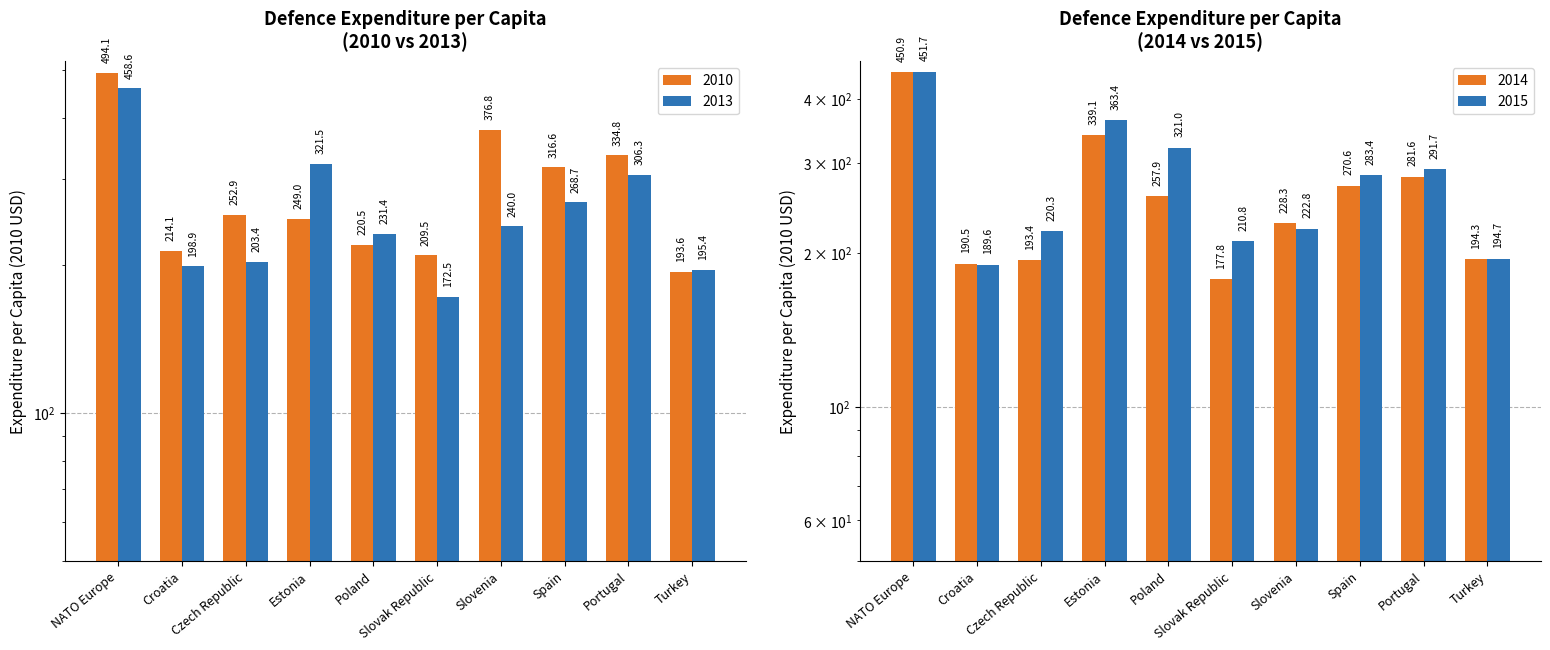

What is the total value across all series at Croatia?

793.1